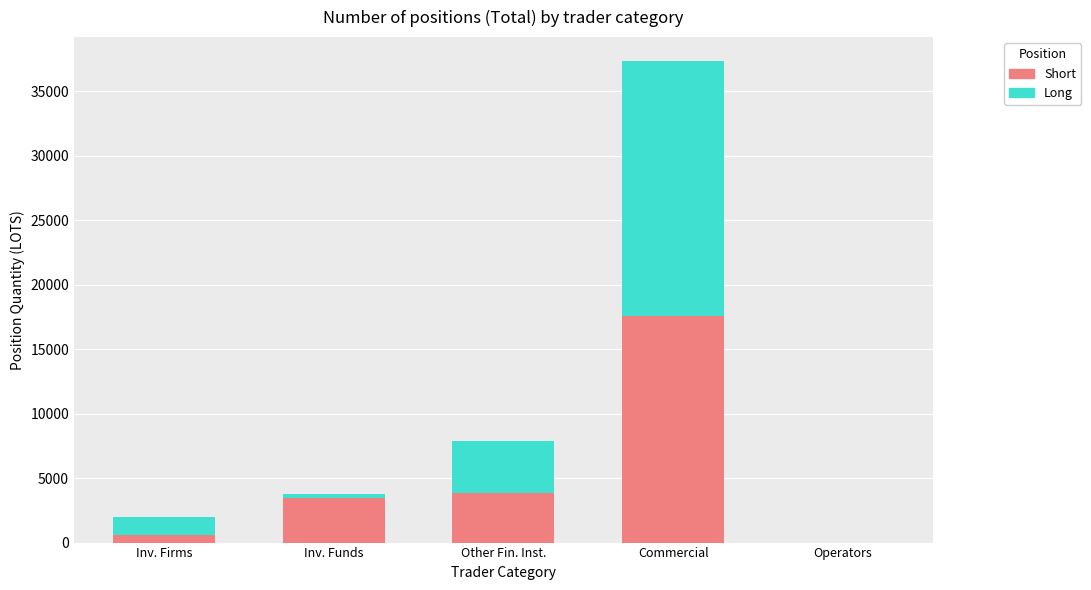

What are all the series names shown in the legend?

Short, Long